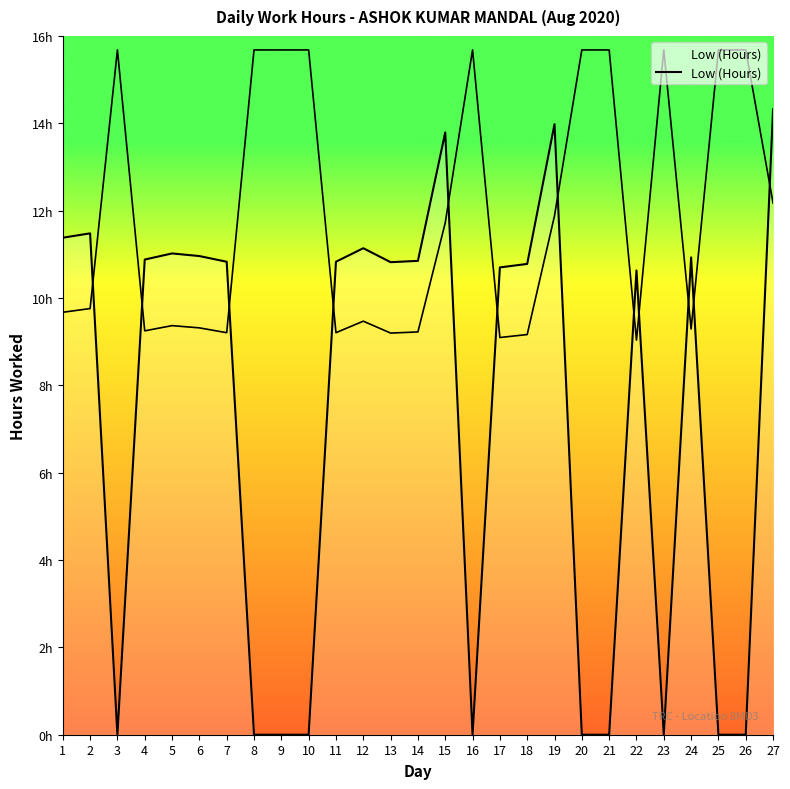

What is the average value?

7.2